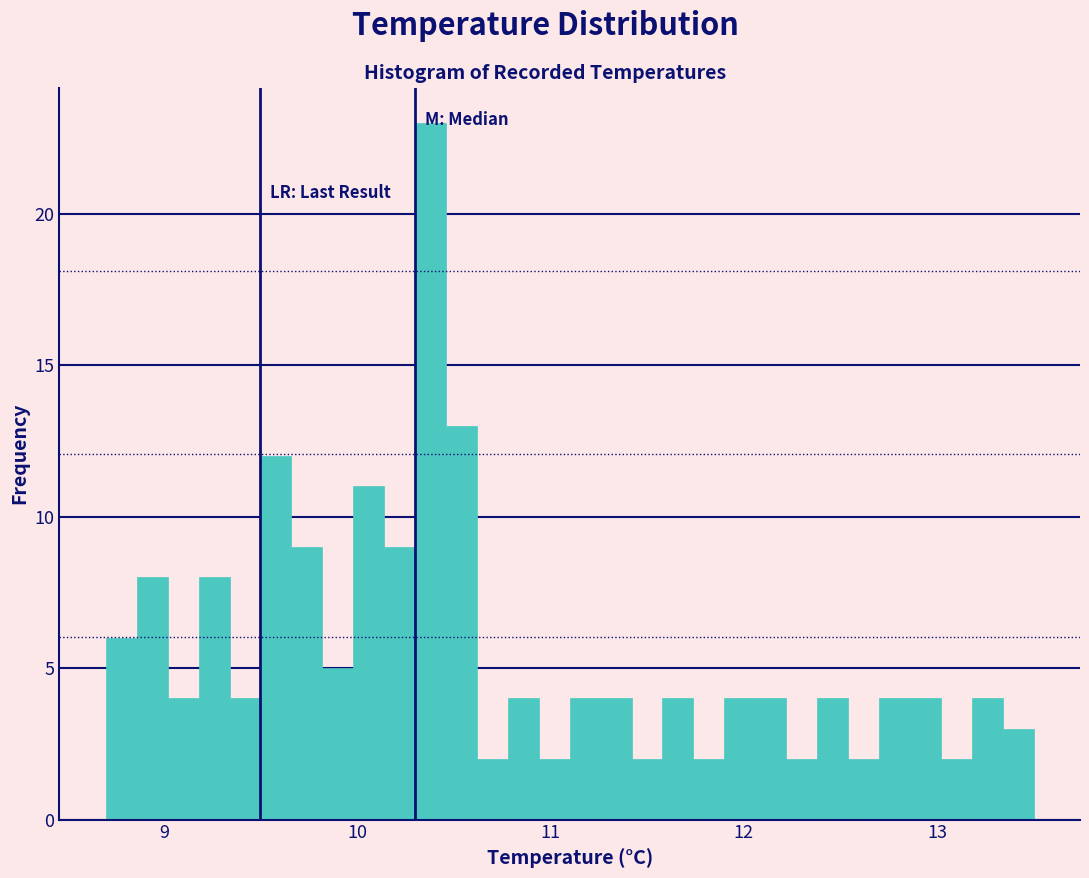

Around what value on the x-axis is the tallest bar? Give the approximate position of its centre, as read against the axis.

10.4